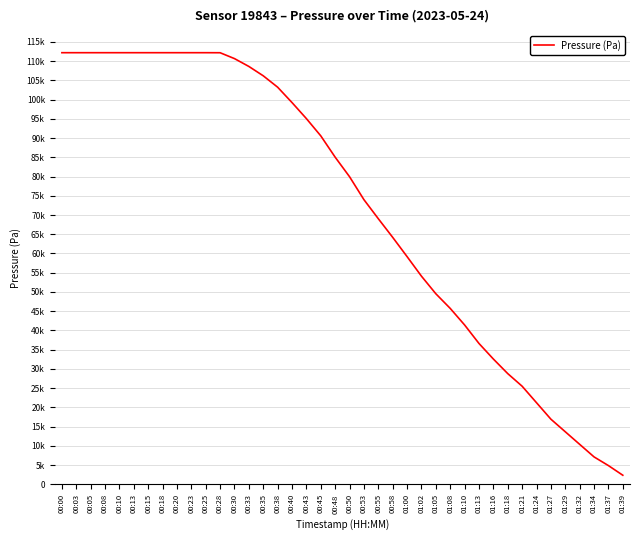

At which label is the value closest to 57277?

01:00